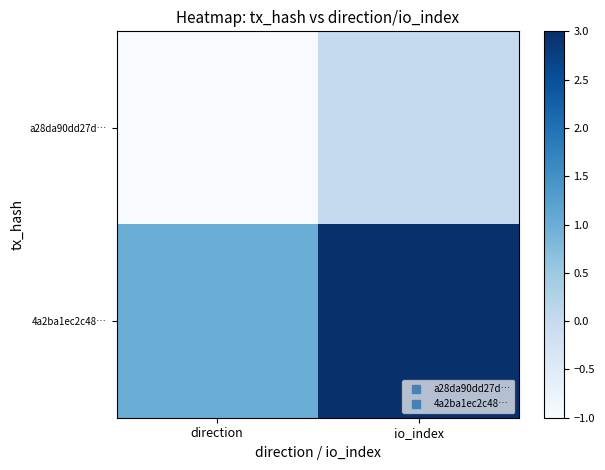

Reading right to left, what are all the values shown in this chart?

a28da90dd27d…: io_index=0	direction=-1
4a2ba1ec2c48…: io_index=3	direction=1